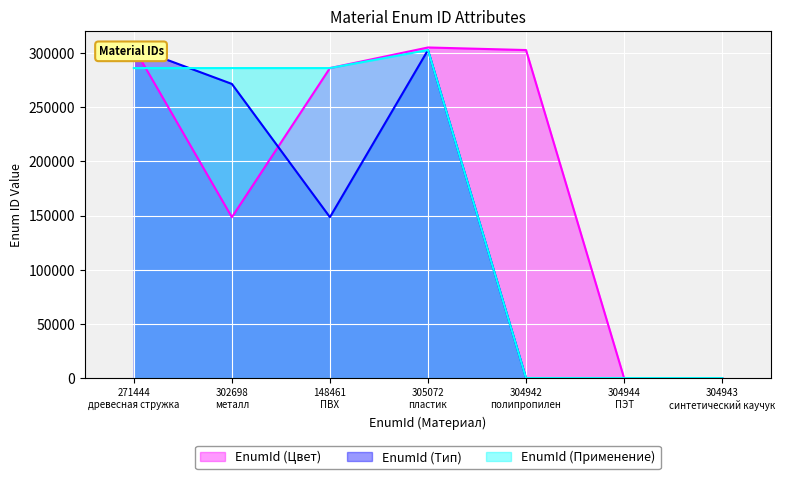

What is the sum of the EnumId (Тип) values at 304943 синтетический каучук and 305072 пластик?

302697